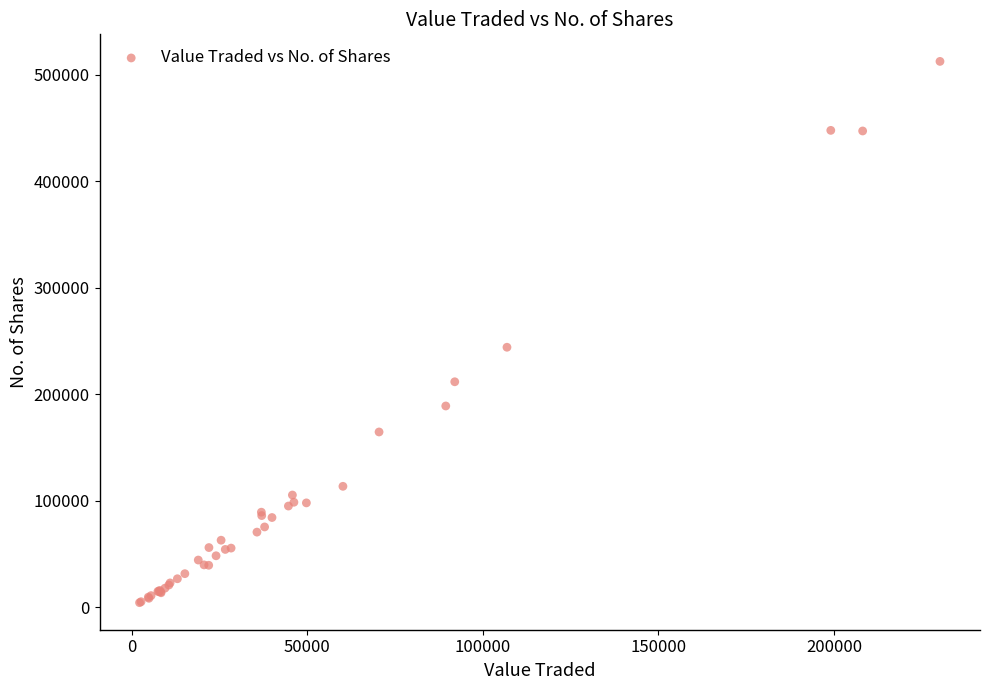

What Y value in the scatter plot is closest to 258396?

244100